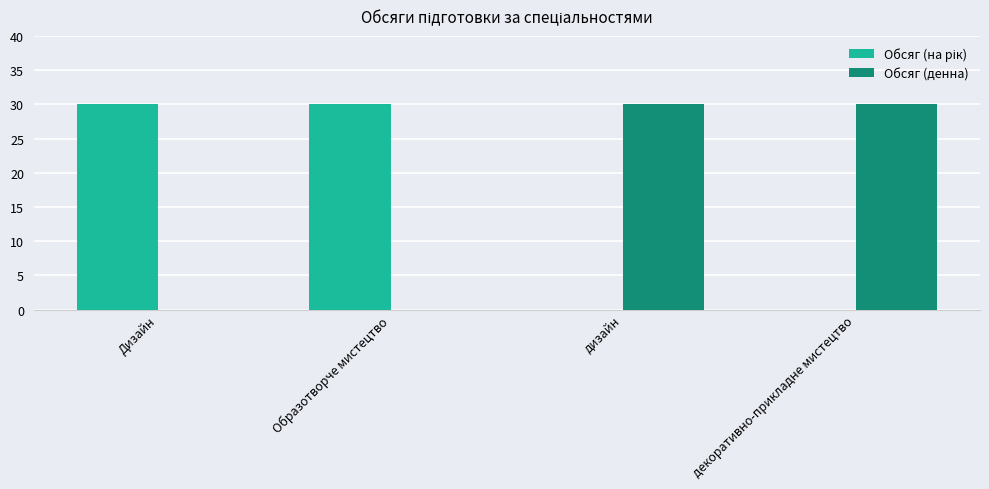

What is the maximum value for Обсяг (денна)?

30